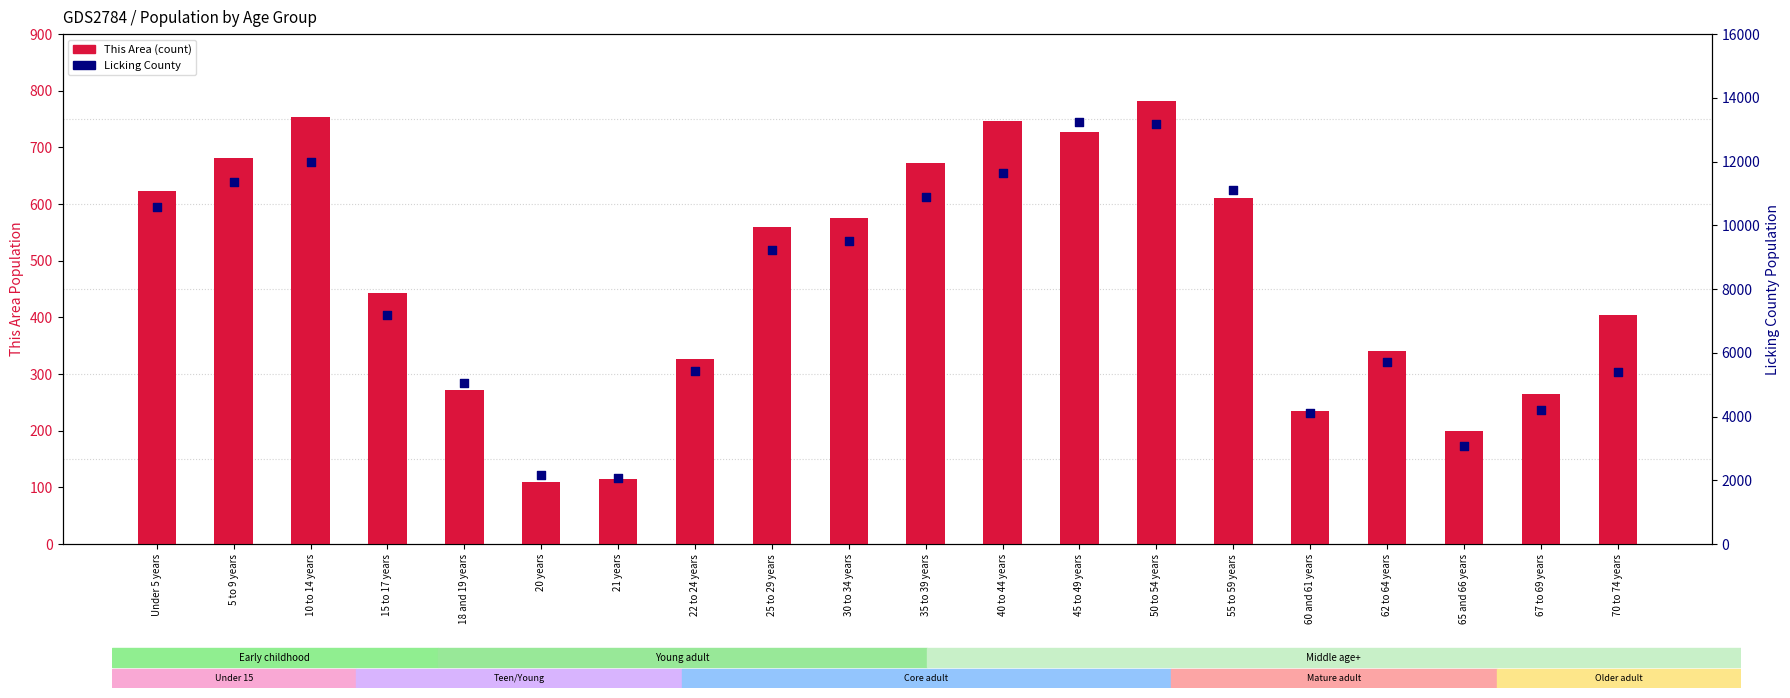

Which series has the largest total across all categories?

Licking County